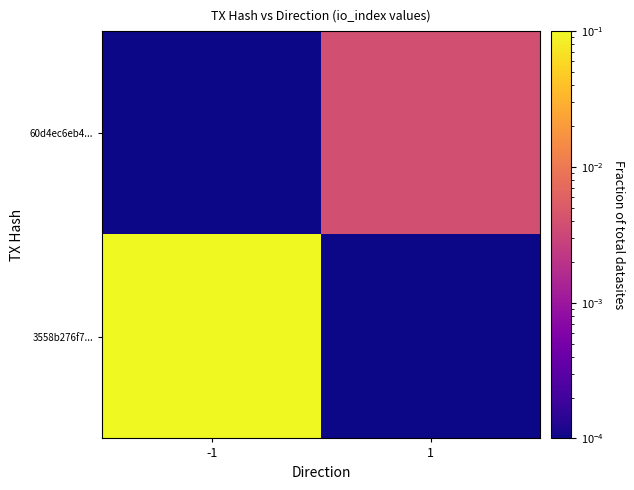

What is the maximum value shown in the chart?

1.0